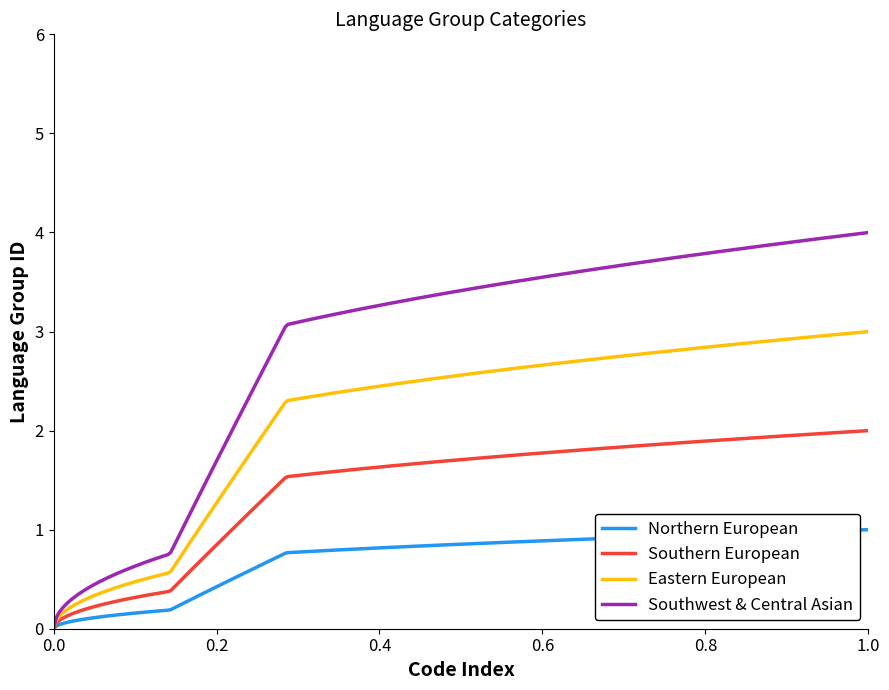

Which series has the largest total across all categories?

Southwest & Central Asian